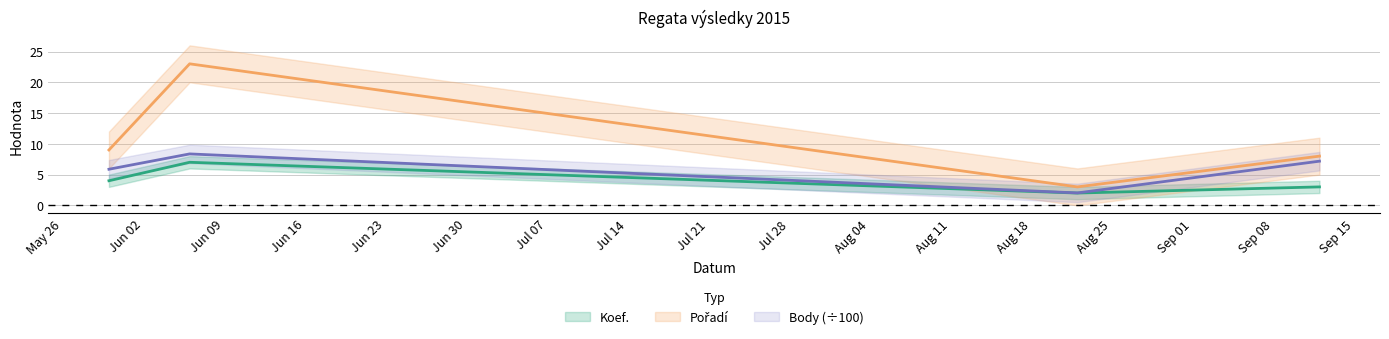

True or false: Pořadí and Body intersect in this chart.

False